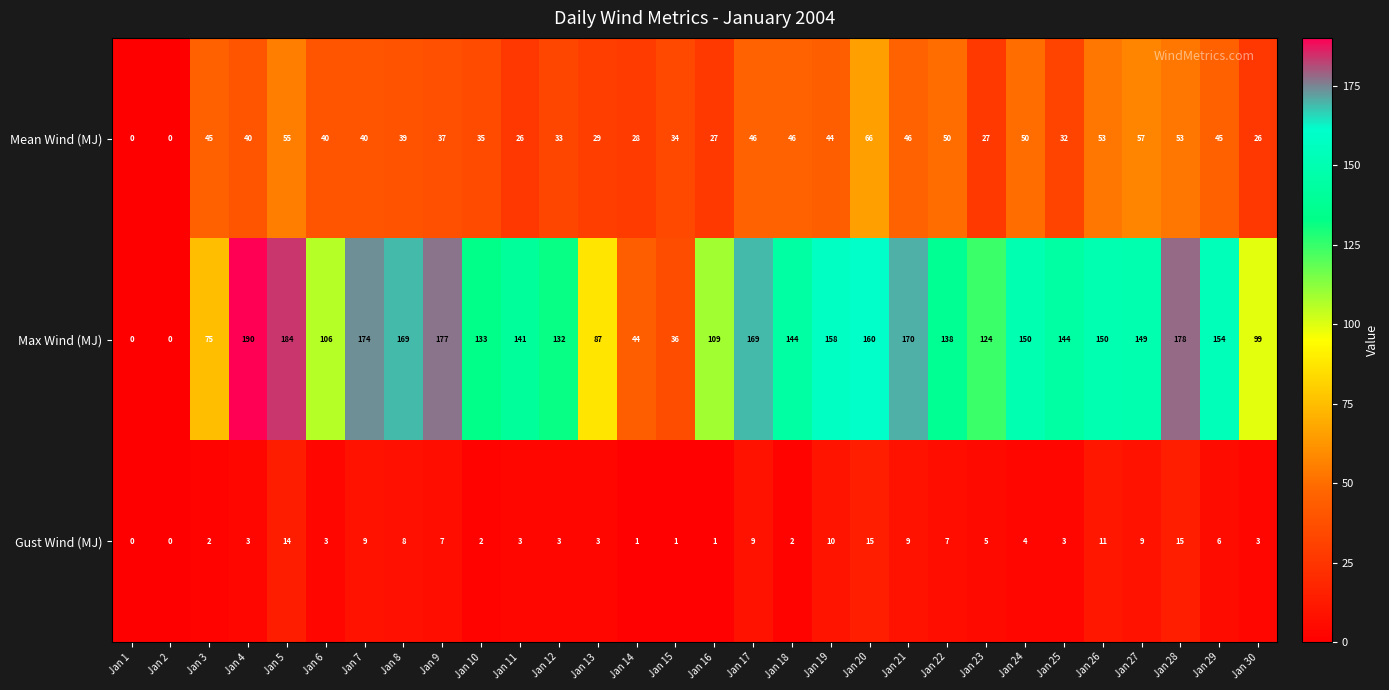

Between Jan 19 and Jan 25, which series saw the biggest shift?

Max Wind (MJ)